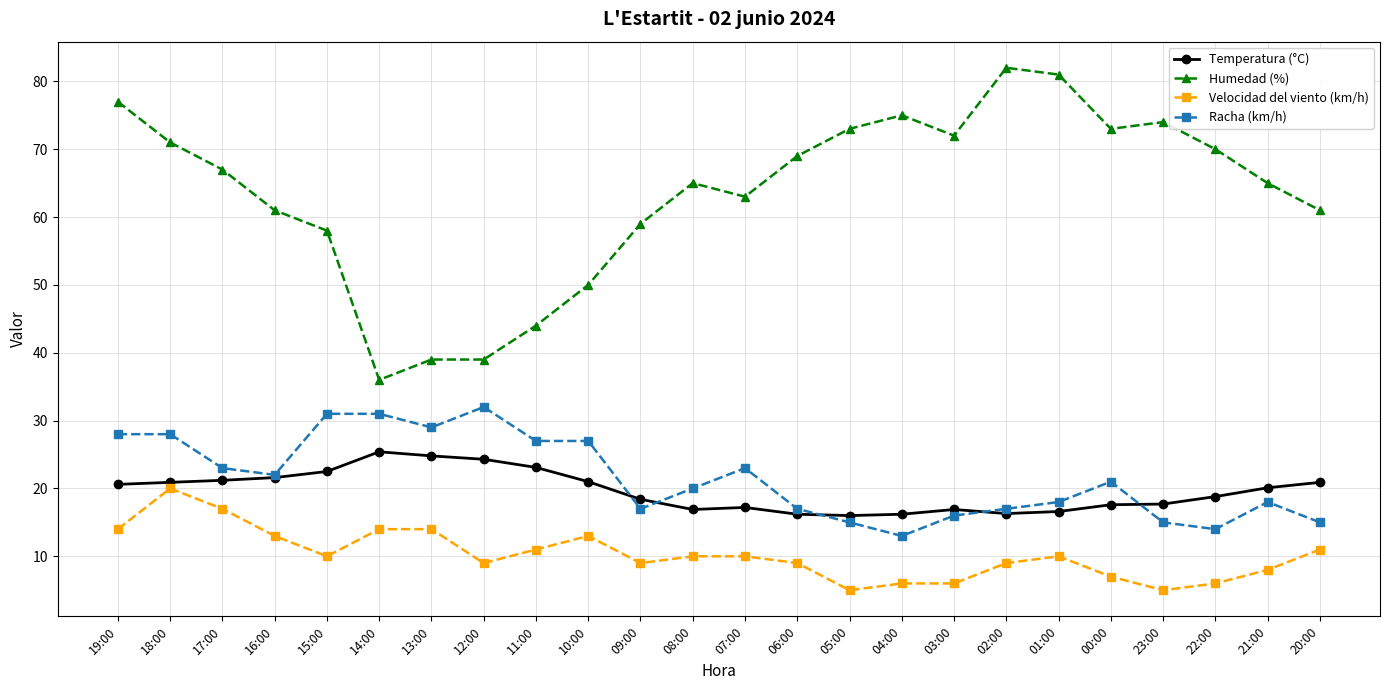

Which series has the largest total across all categories?

Humedad (%)